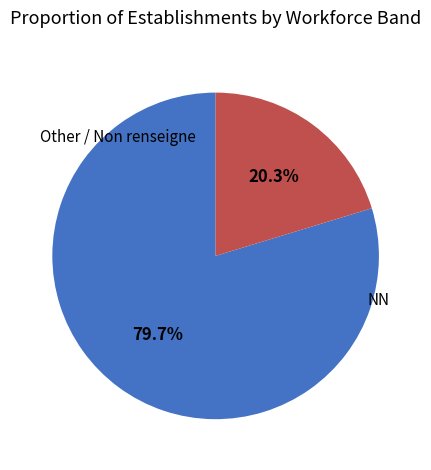

To the nearest percent, what is the difference between the largest and smallest slice percentages?

59%